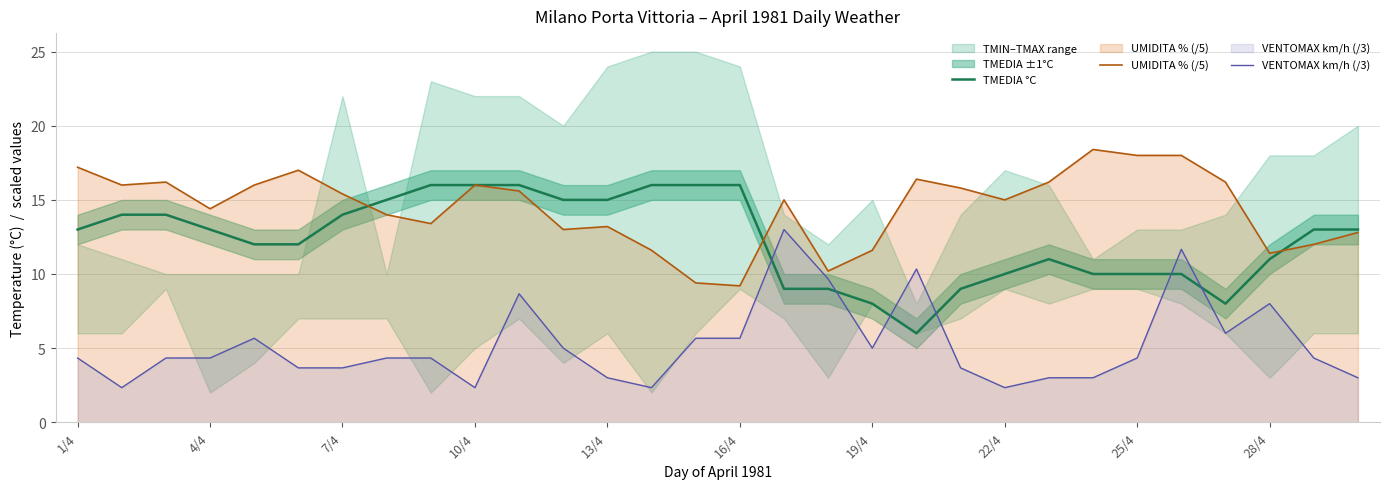

True or false: UMIDITA % (/5) has a value of 27.9 at 20.

False